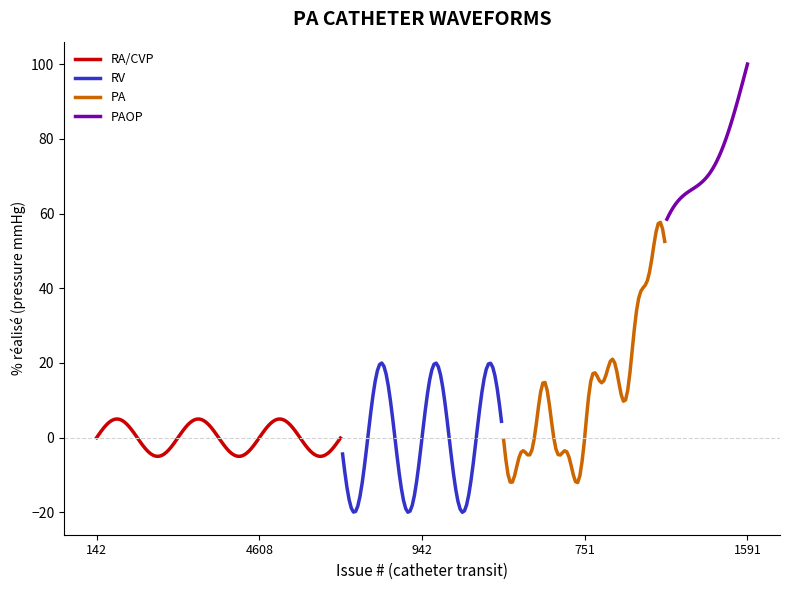

List the labels in order of value, largest first.

1591, 142, 4608, 942, 751